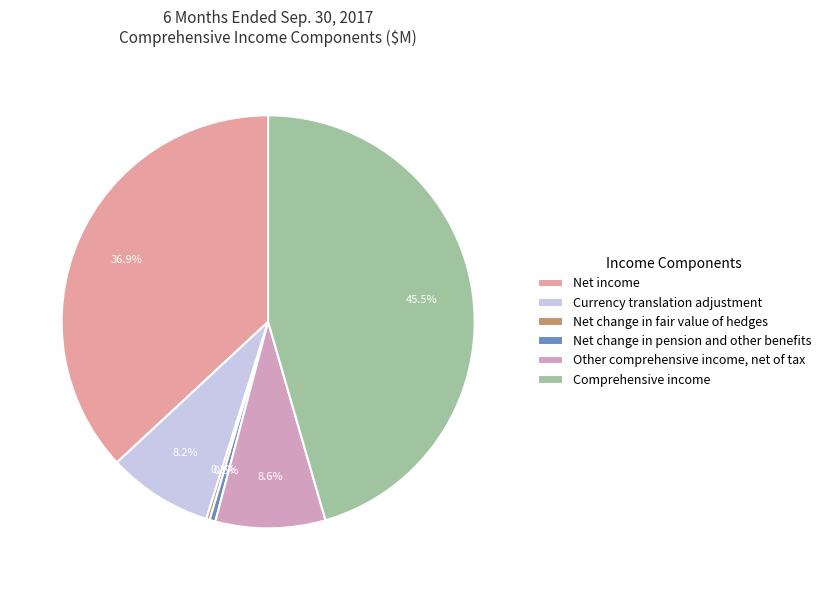

Does Net change in fair value of hedges account for over 50% of the chart?

No